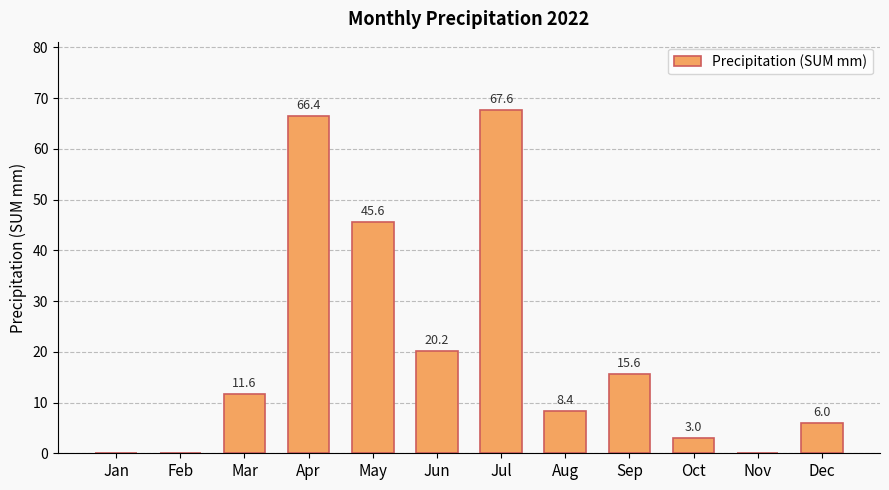

What is the sum of all values?

244.4